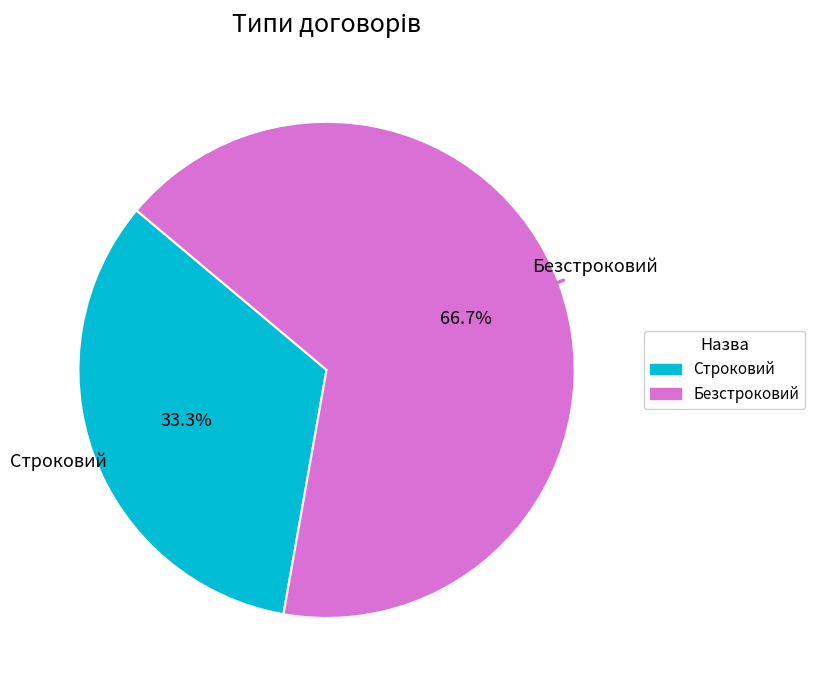

How many segments does this pie chart have?

2